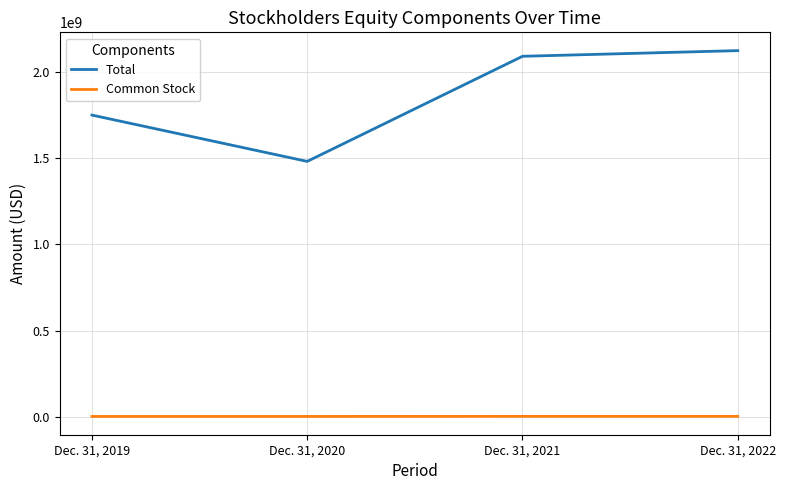

At how many categories does at least one series exceed 715262987?

4